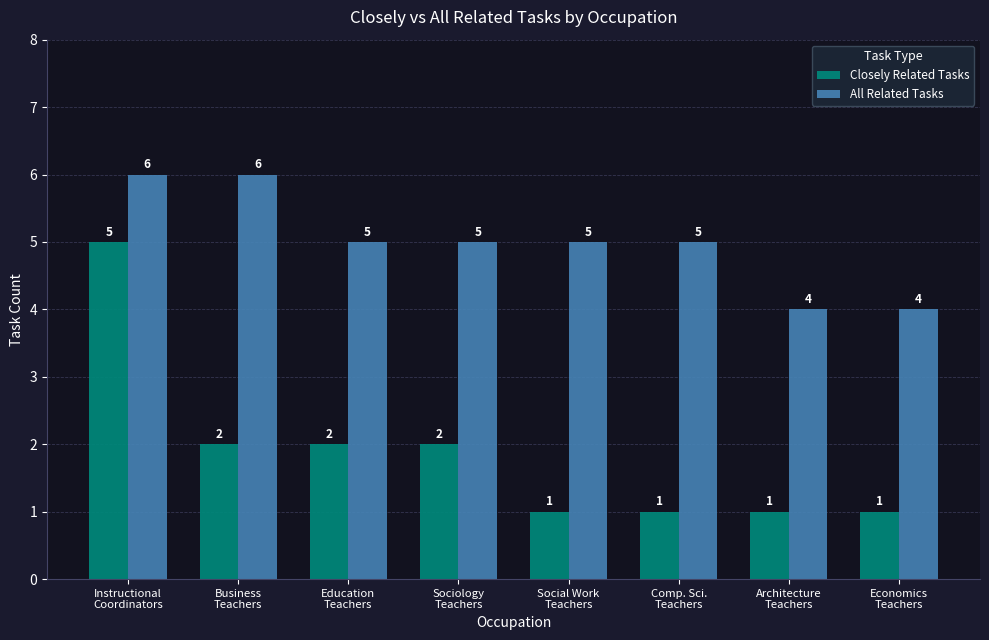

What is the sum of the Closely Related Tasks values at Business
Teachers and Sociology
Teachers?

4